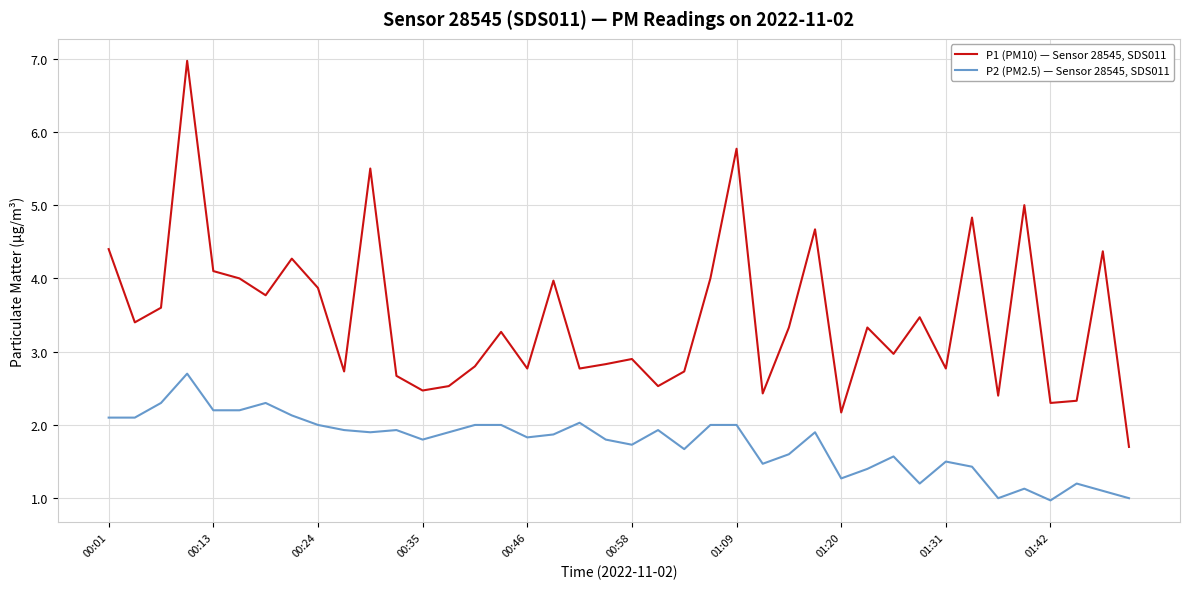

True or false: P2 (PM2.5) — Sensor 28545, SDS011 and P1 (PM10) — Sensor 28545, SDS011 intersect in this chart.

False